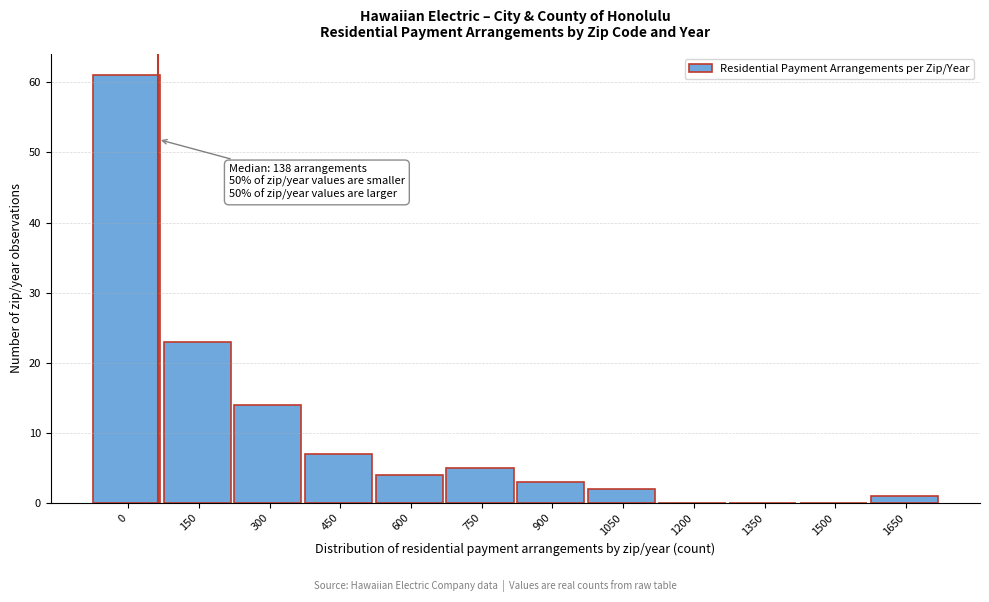

Reading right to left, extract all data points from this chart.

1650=1	1500=0	1350=0	1200=0	1050=2	900=3	750=5	600=4	450=7	300=14	150=23	0=61